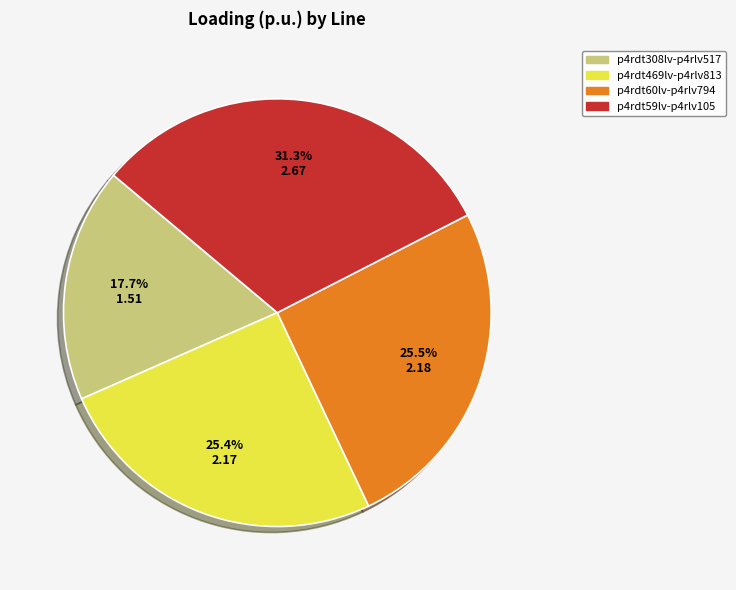

Do p4rdt60lv-p4rlv794 and p4rdt308lv-p4rlv517 together represent more than half of the pie?

No